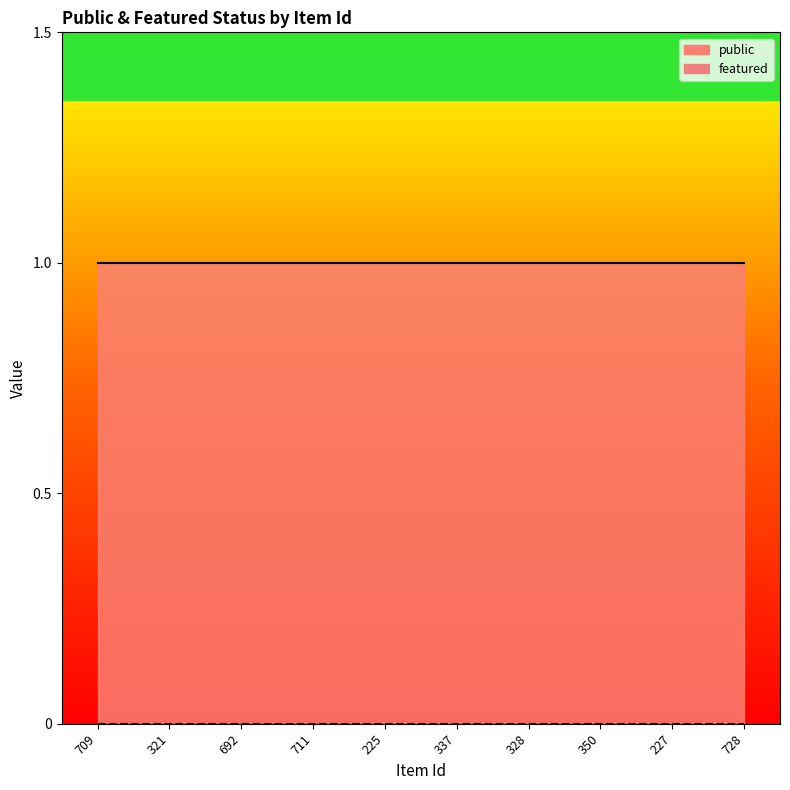

Rank the series by their maximum value, from highest to lowest.

public, featured